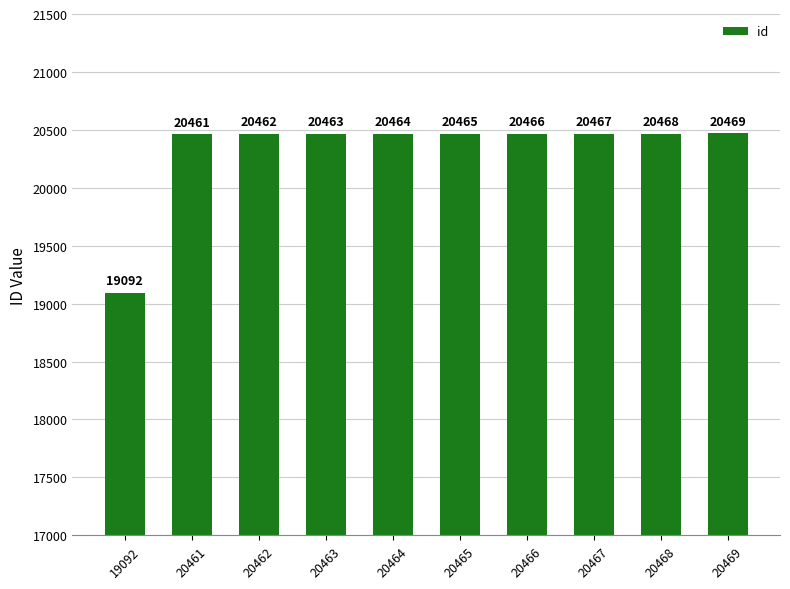

What is the change in value from 20461 to 20467?

+6